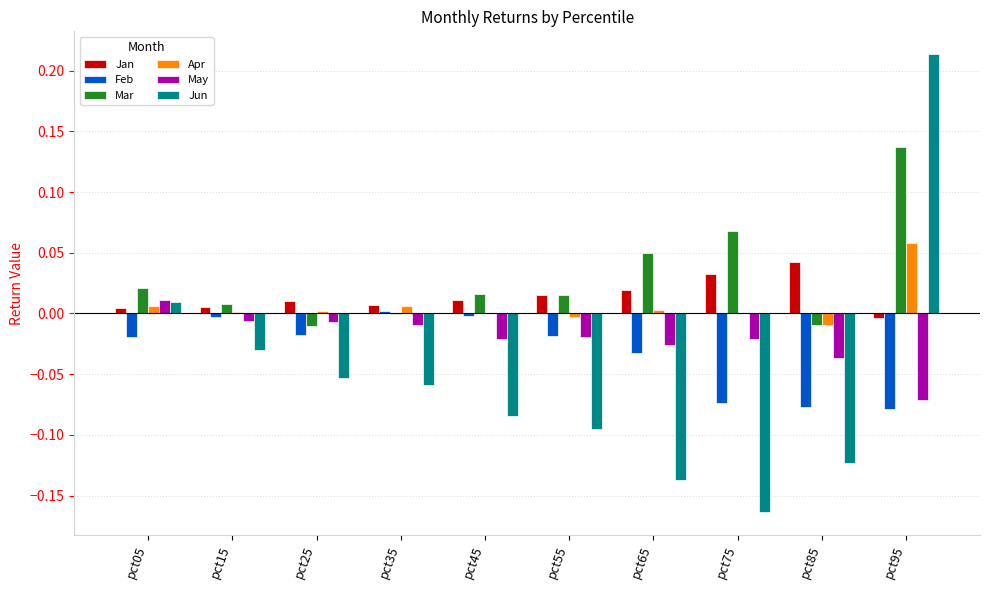

Does the chart contain stacked bars?

No